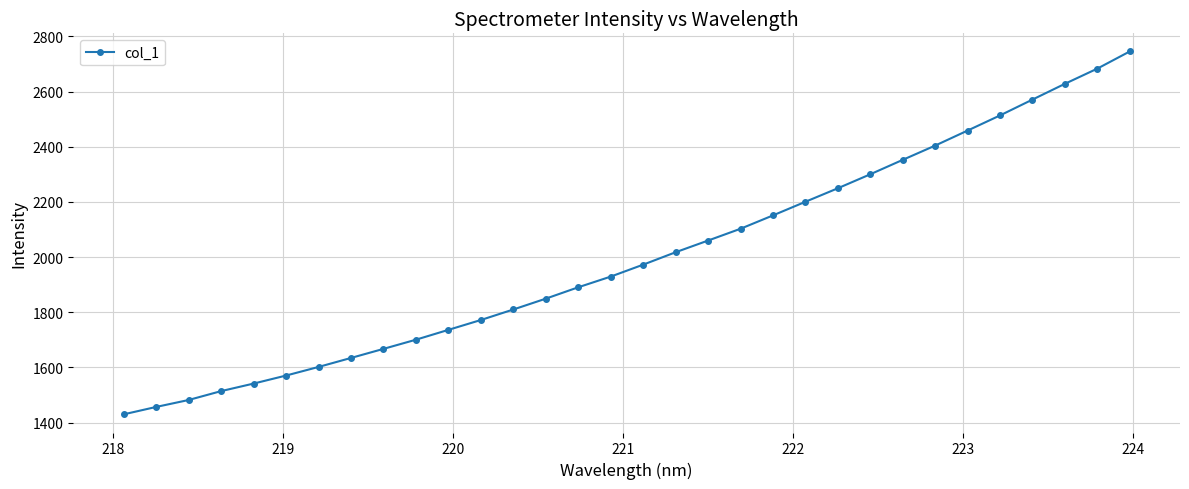

What is the difference between the maximum and minimum values?

1315.6